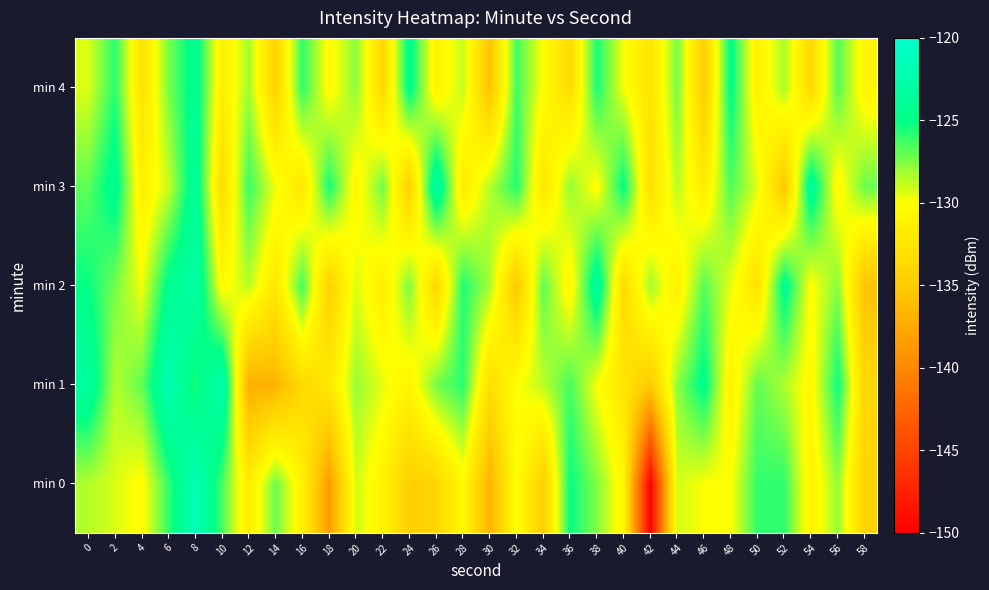

What is the smallest value displayed?

-149.9